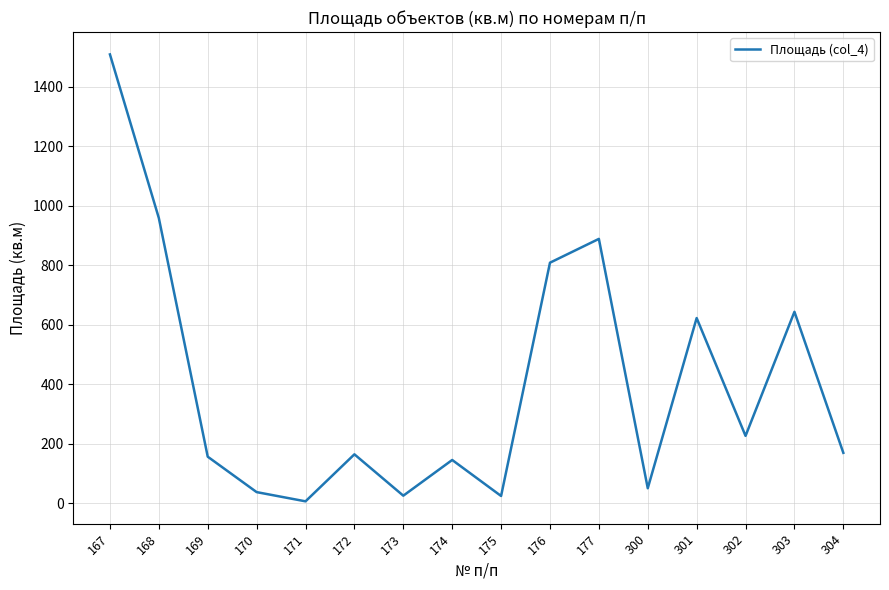

At which category does the data reach its first local peak?

172